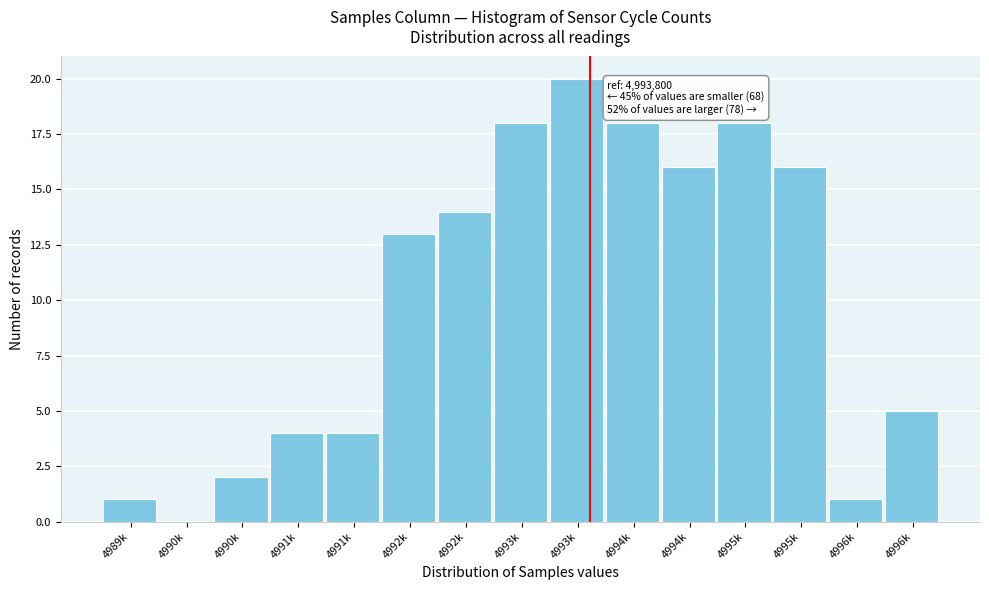

Count the number of data series in this chart.

1